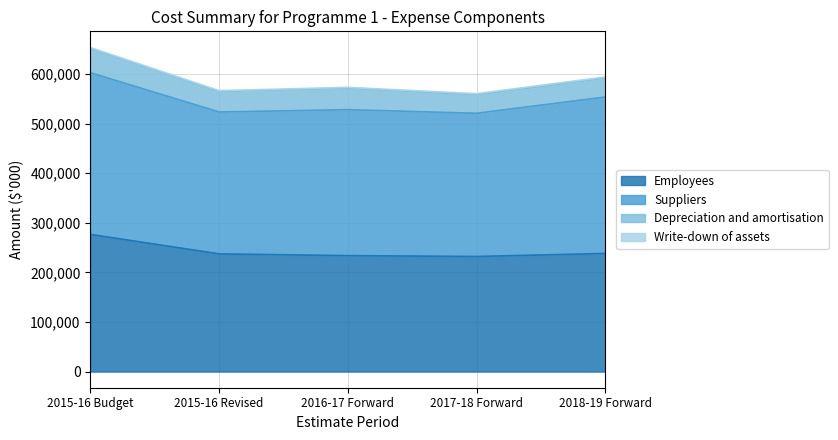

Which series has the widest spread of values?

Employees